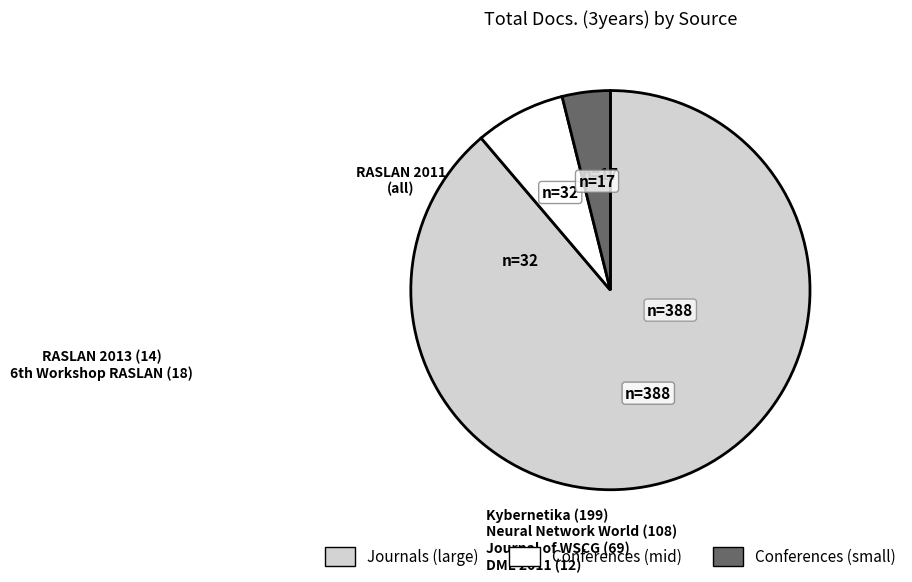

Is there a majority slice in this chart?

Yes